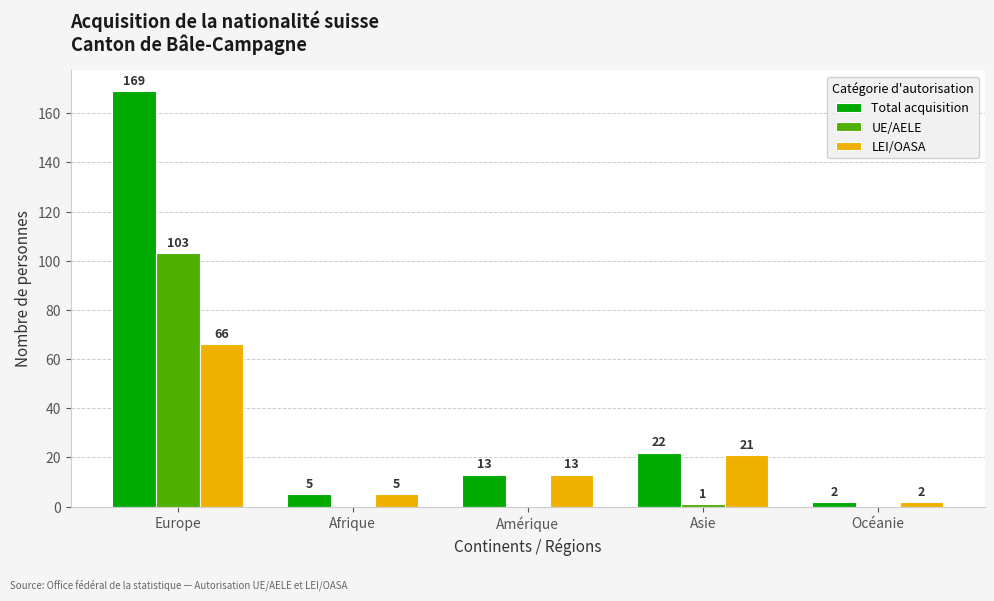

Reading left to right, list all the values displayed in this chart.

Total acquisition: Europe=169	Afrique=5	Amérique=13	Asie=22	Océanie=2
UE/AELE: Europe=103	Afrique=0	Amérique=0	Asie=1	Océanie=0
LEI/OASA: Europe=66	Afrique=5	Amérique=13	Asie=21	Océanie=2